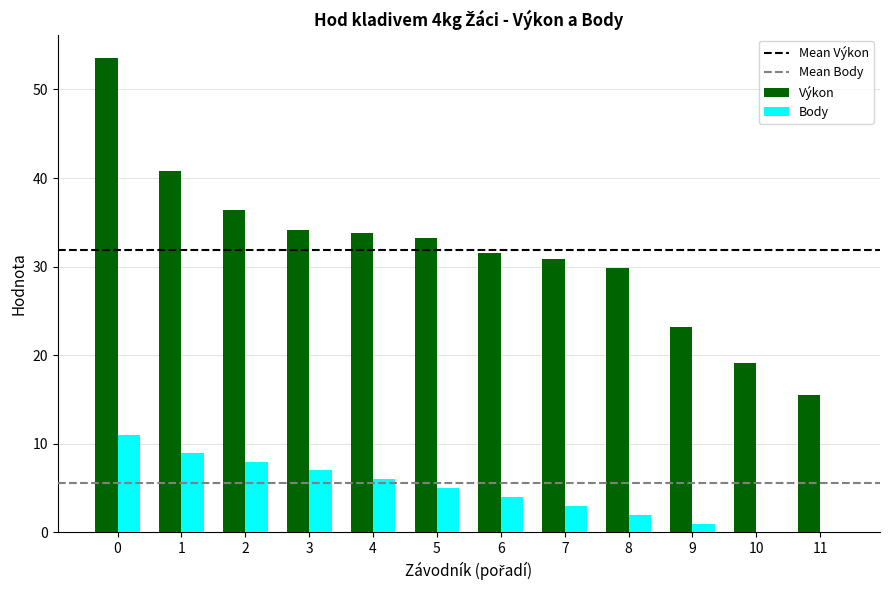

Reading right to left, extract all data points from this chart.

Výkon: 11=15.6	10=19.1	9=23.2	8=29.8	7=30.9	6=31.6	5=33.2	4=33.8	3=34.1	2=36.4	1=40.8	0=53.5
Body: 11=0.0	10=0.0	9=1.0	8=2.0	7=3.0	6=4.0	5=5.0	4=6.0	3=7.0	2=8.0	1=9.0	0=11.0